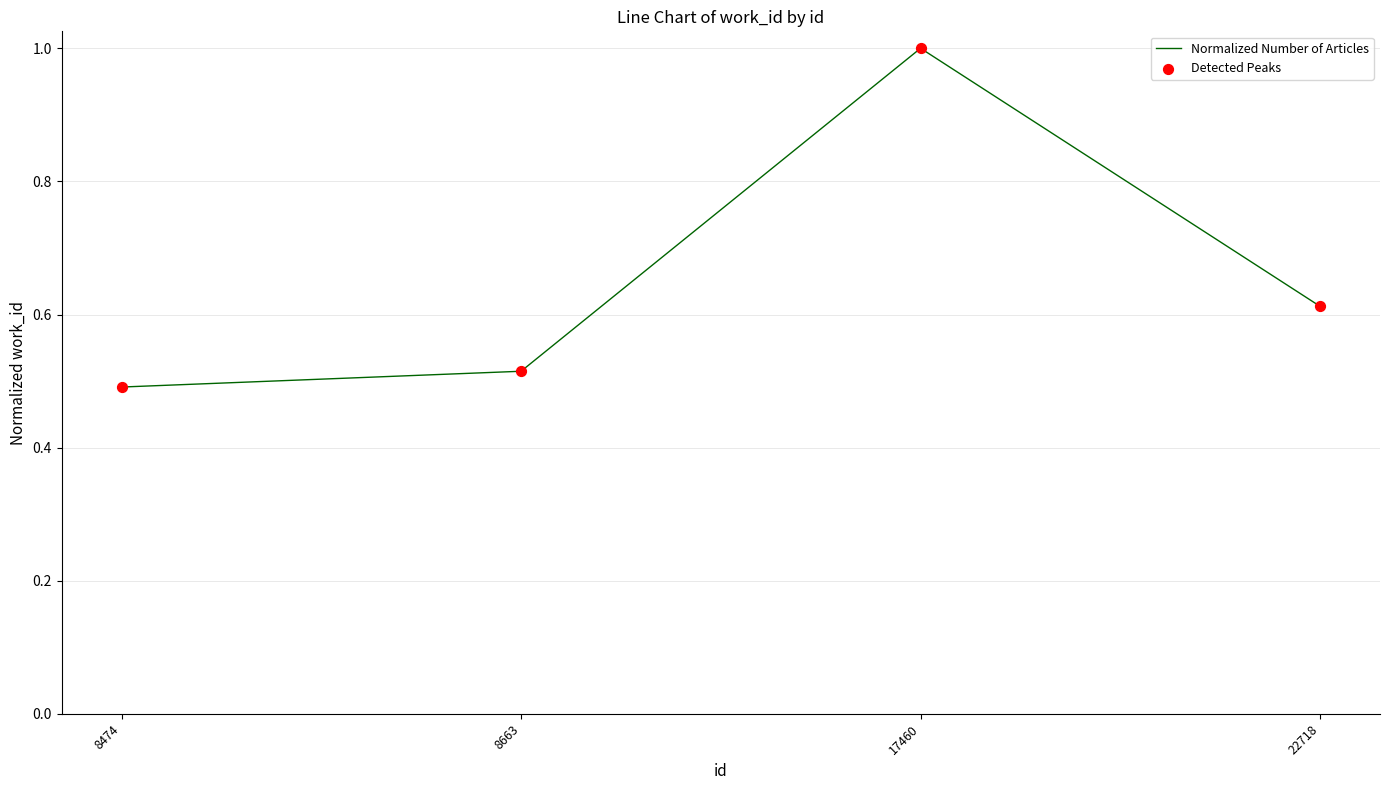

What is the change in value from 8474 to 22718?

+0.1